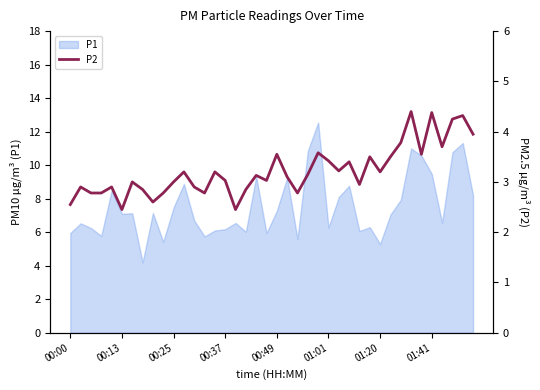

At which category does the data reach its first local peak?

00:13